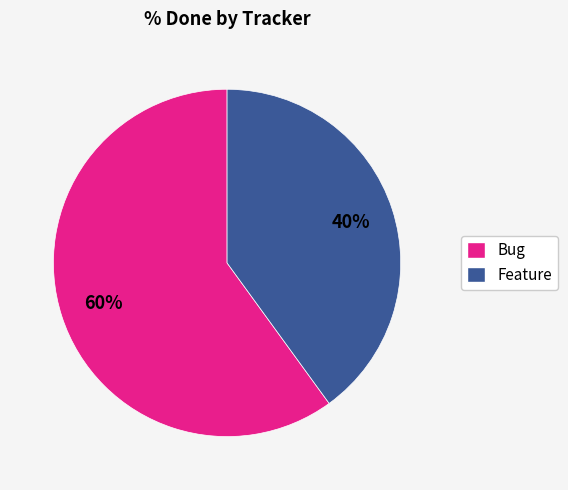

Approximately how many times larger is the value at Feature compared to Bug?

0.7